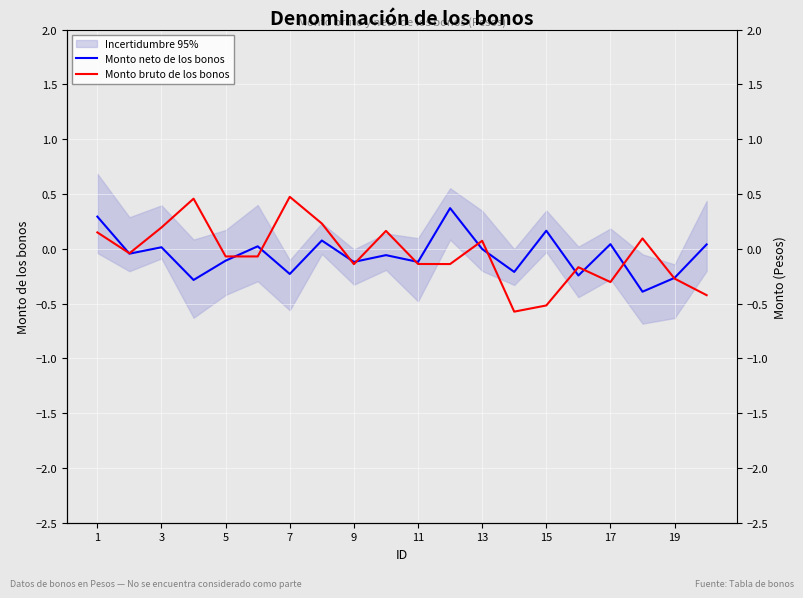

How many data points in Monto neto de los bonos are less than 0?

12